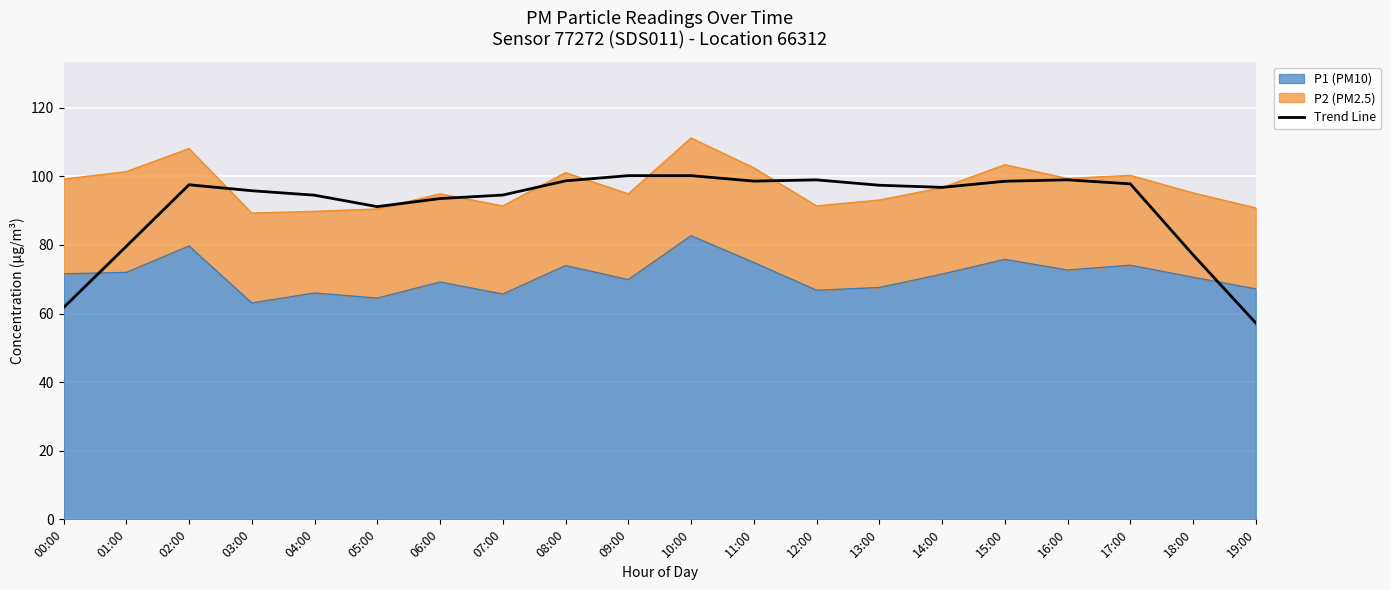

Is it true that the value at 04:00 is 131.9?

False